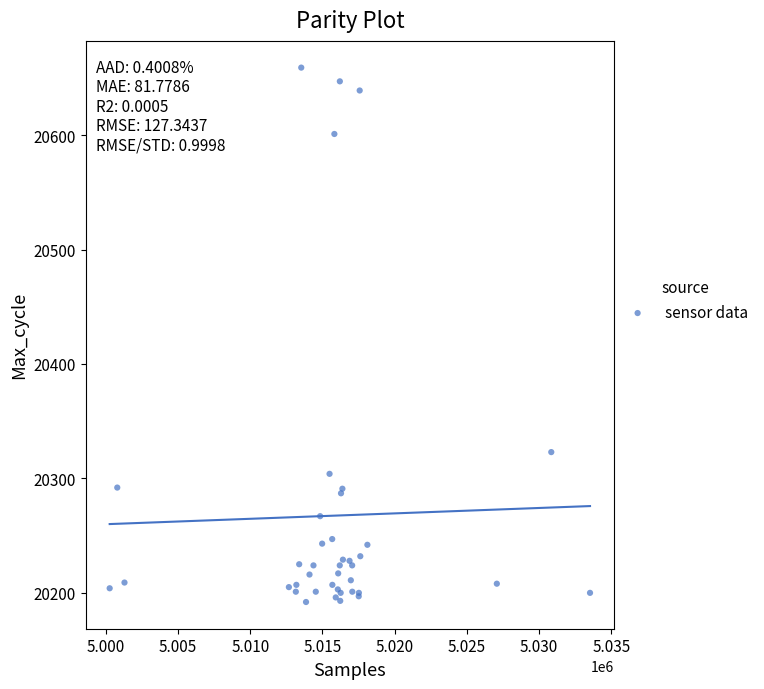

What Y value in the scatter plot is closest to 20425?

20323